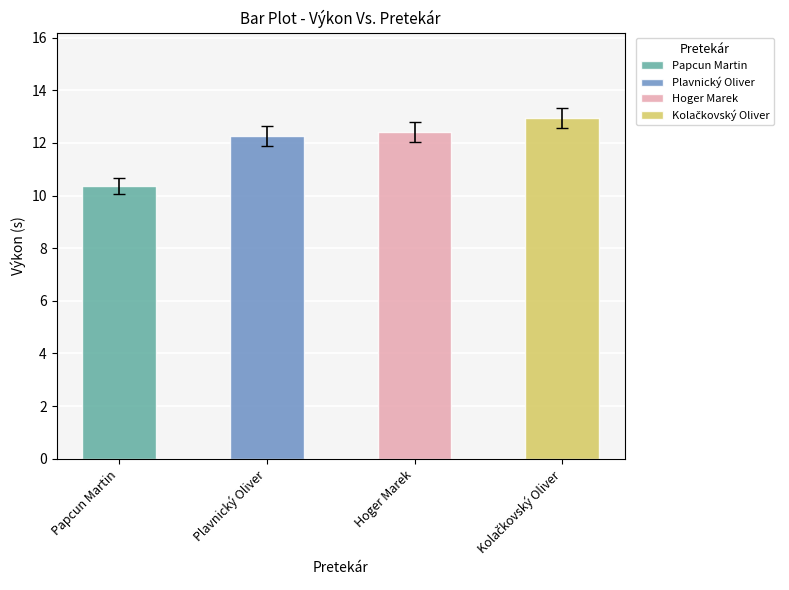

The Výkon series shows 16.5 at Hoger Marek. True or false?

False